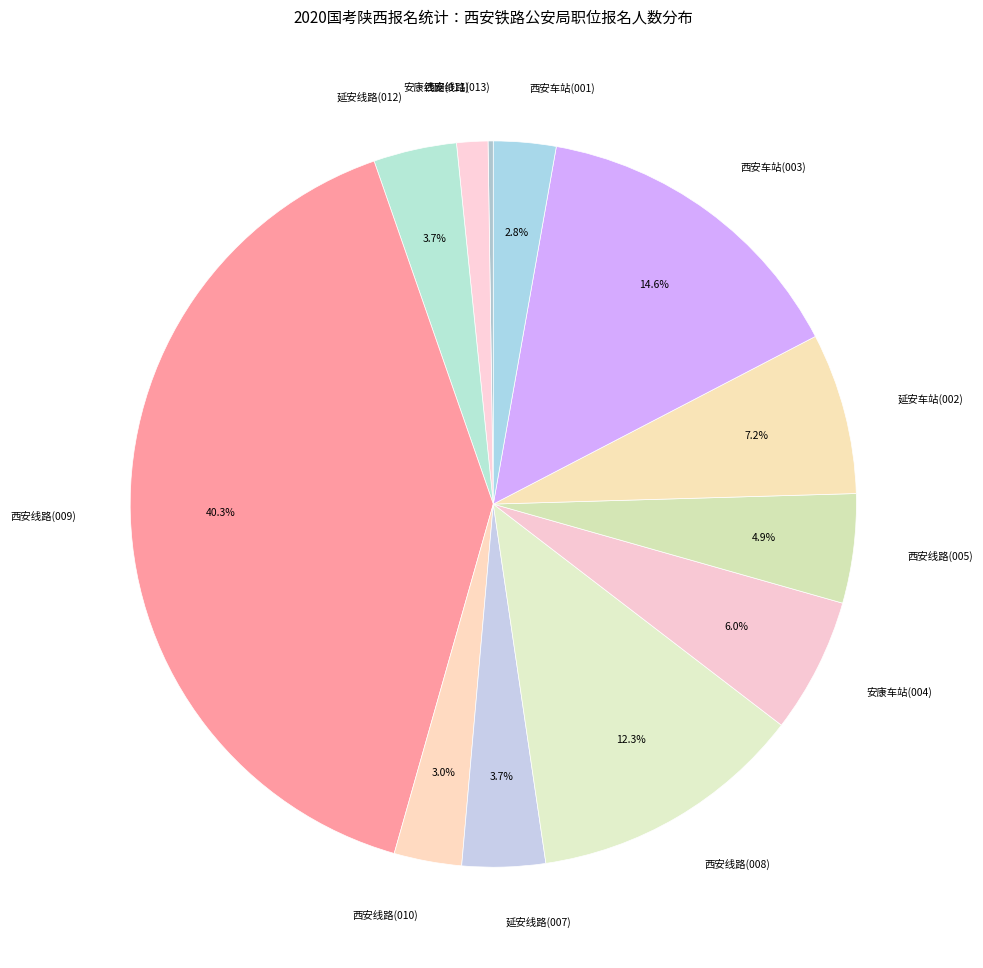

Which category has the biggest portion of the pie?

西安线路(009)